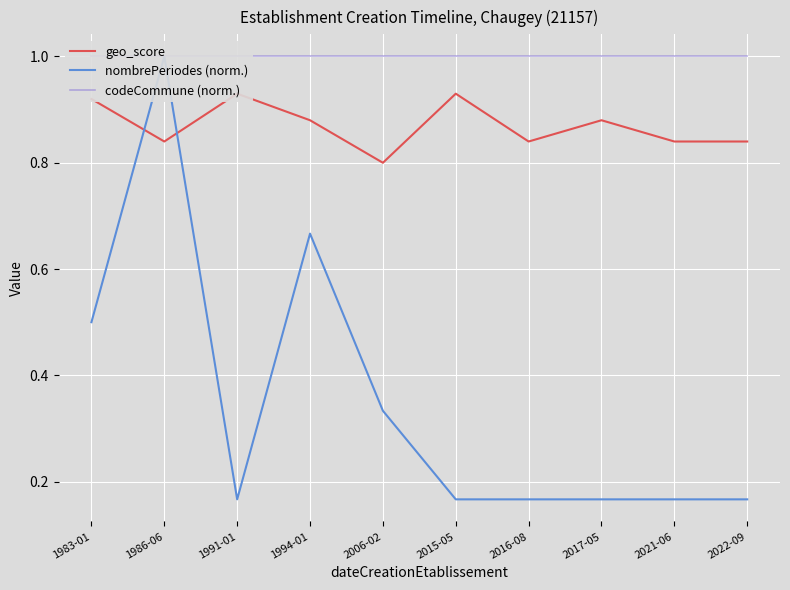

At which label does nombrePeriodes (norm.) reach its peak?

1986-06